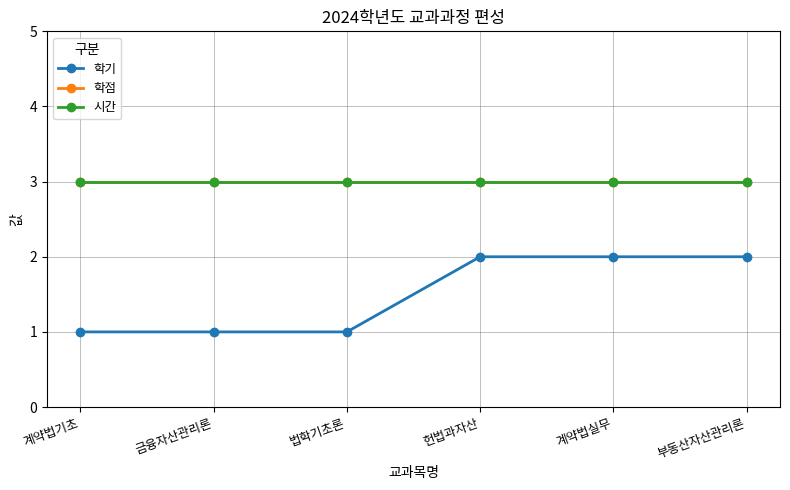

Which series has the widest spread of values?

학기